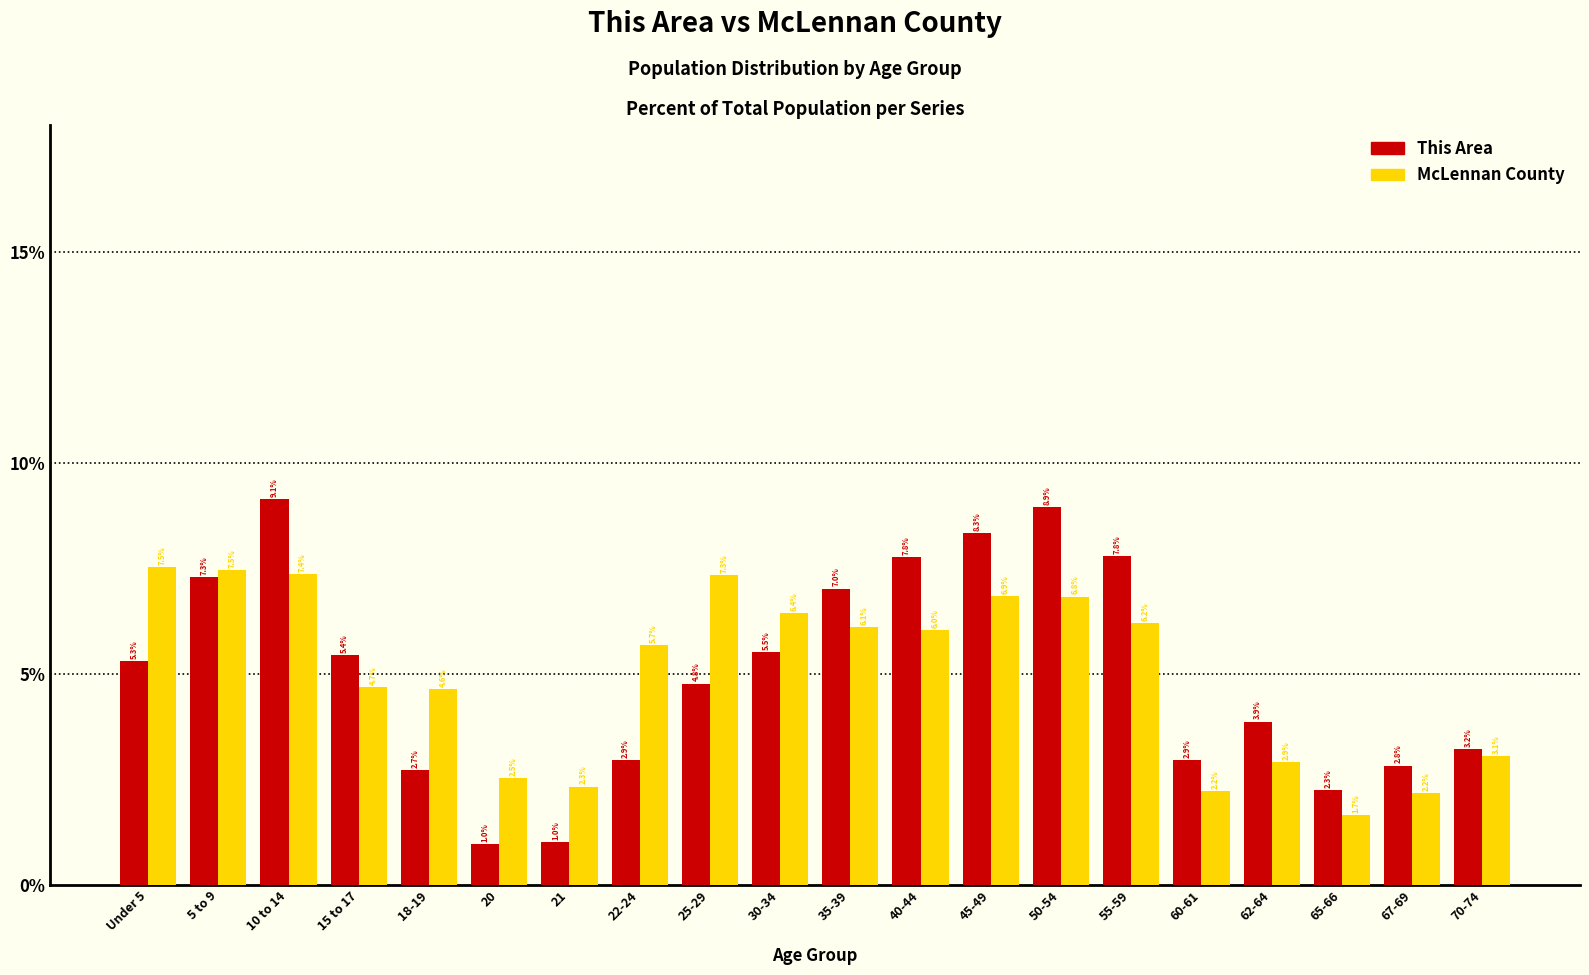

Reading left to right, list all the values displayed in this chart.

This Area: 5.3	7.3	9.1	5.4	2.7	1.0	1.0	2.9	4.8	5.5	7.0	7.8	8.3	8.9	7.8	2.9	3.9	2.3	2.8	3.2
McLennan County: 7.5	7.5	7.4	4.7	4.6	2.5	2.3	5.7	7.3	6.4	6.1	6.0	6.9	6.8	6.2	2.2	2.9	1.7	2.2	3.1